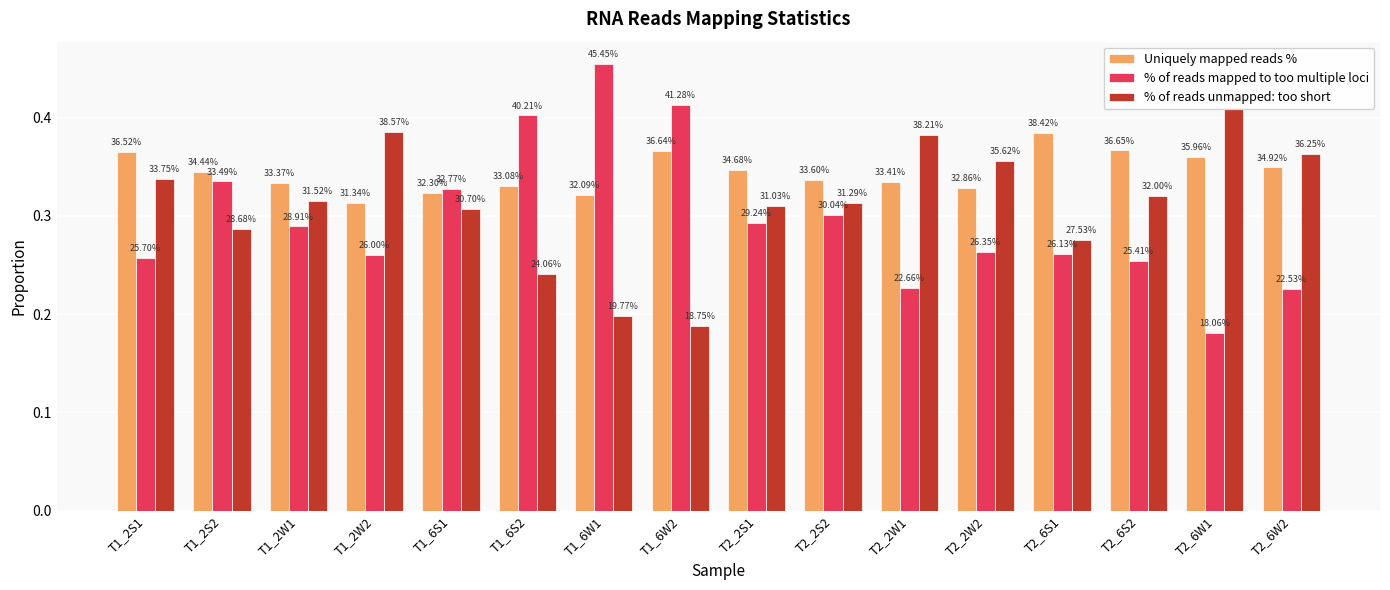

What is the label of the 6th bar from the right?

T2_2W1